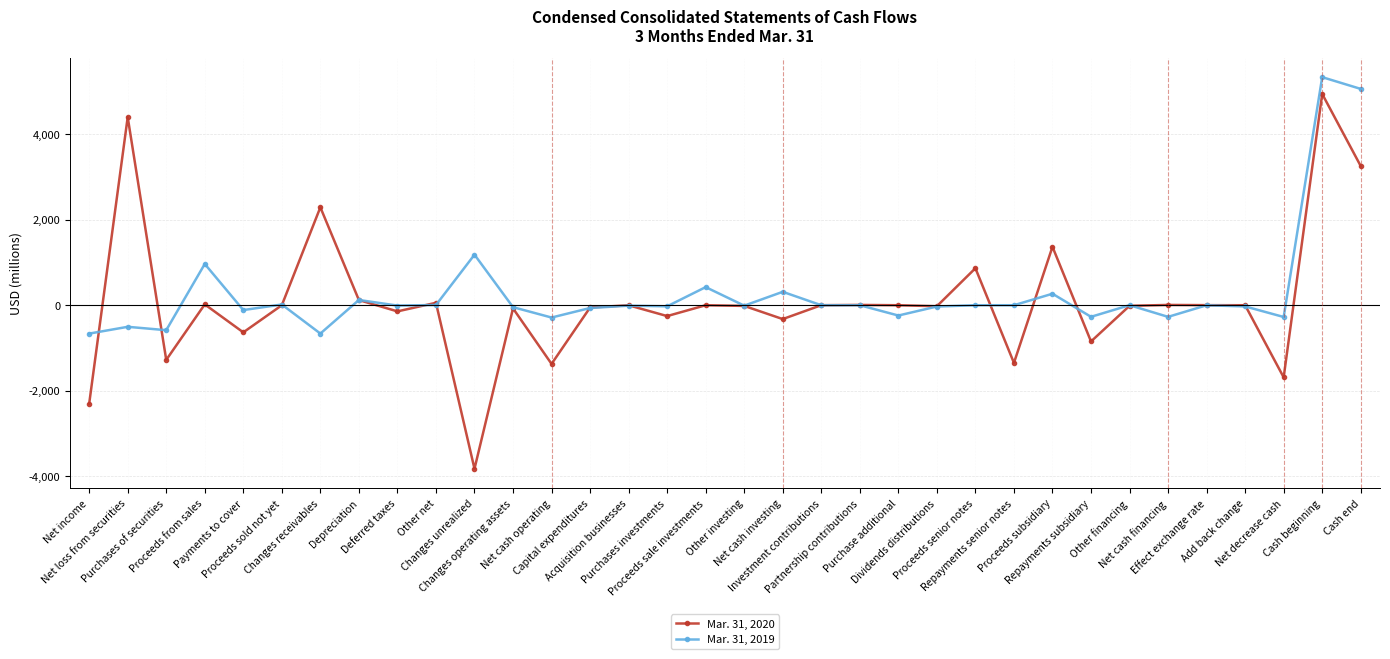

What is the maximum value shown in the chart?

5338